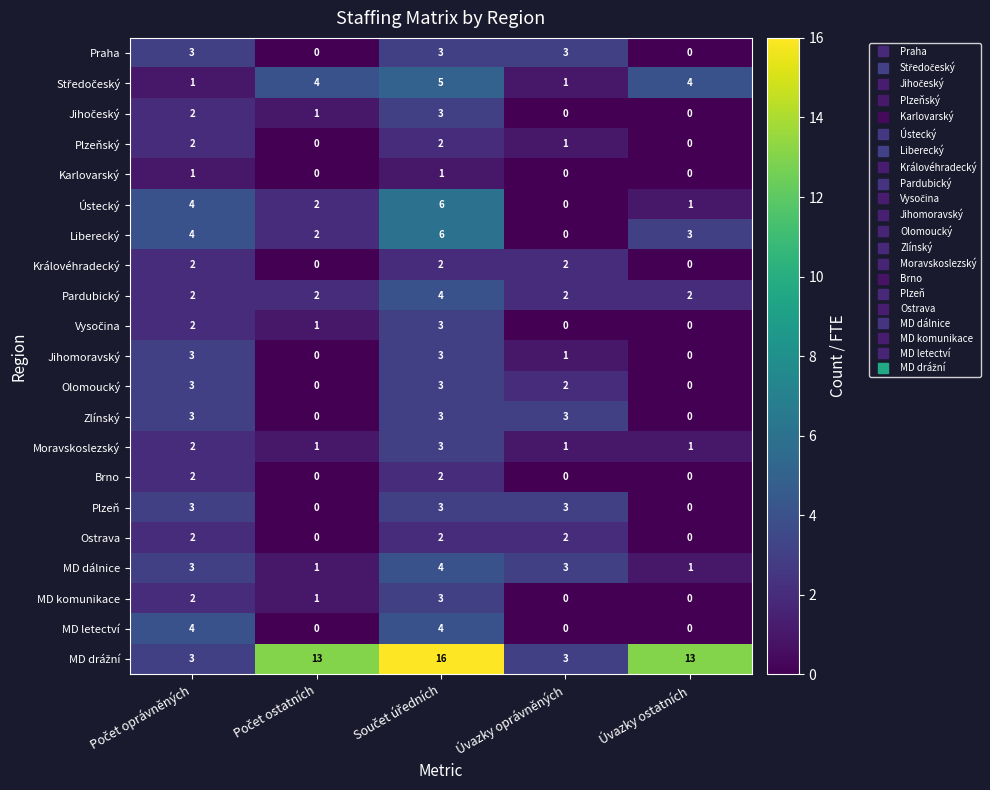

The MD dálnice series shows 4 at Úvazky oprávněných. True or false?

False